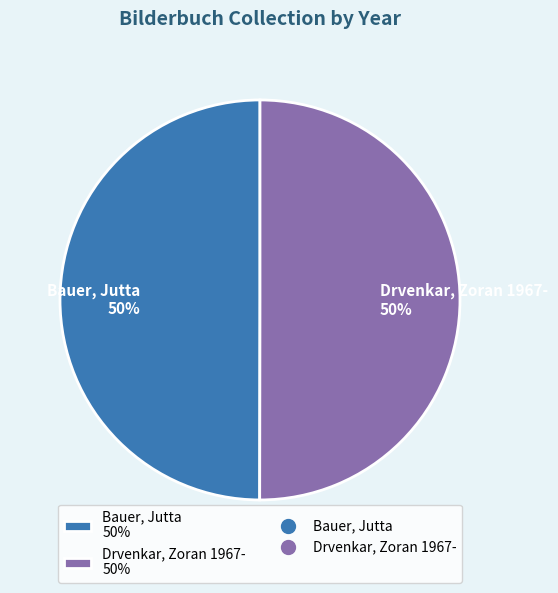

How many slices are in this pie chart?

2